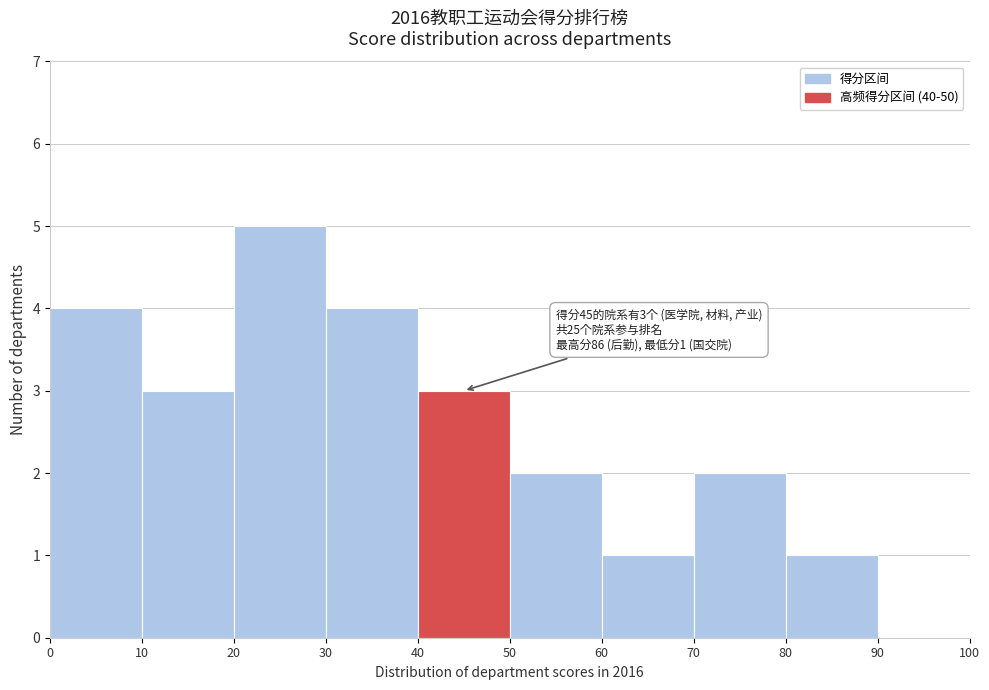

Which range on the x-axis has the tallest bar?

20 to 30